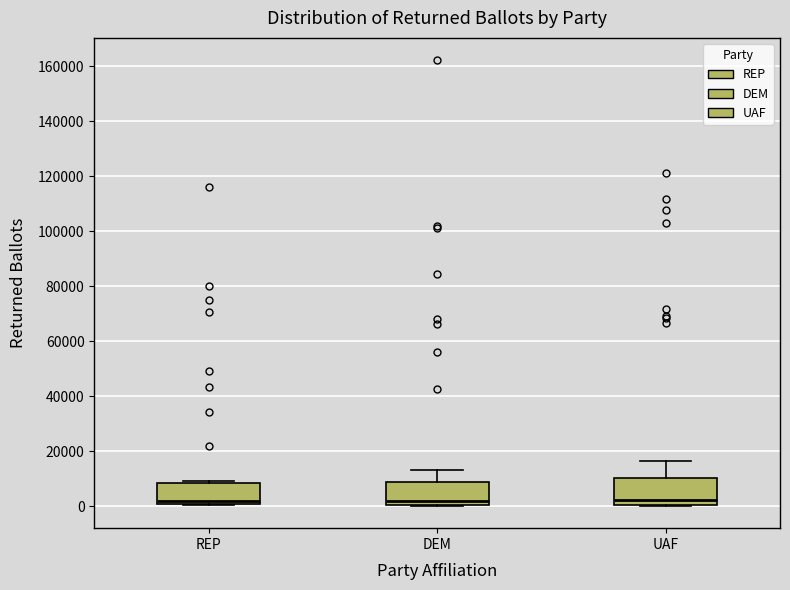

Reading left to right, transcribe this box plot: for each box, give where its median line is, the range the box spans, and where its two whiskers end, as read against the y-axis. The values are not printed on the chart, so give them approximately, as read against the axis.

REP: median 2000, box 0 to 8000, whiskers 0 (just below the box's lower edge) to 10000
DEM: median 2000, box 0 to 8000, whiskers 0 to 14000
UAF: median 2000, box 0 to 10000, whiskers 0 to 16000